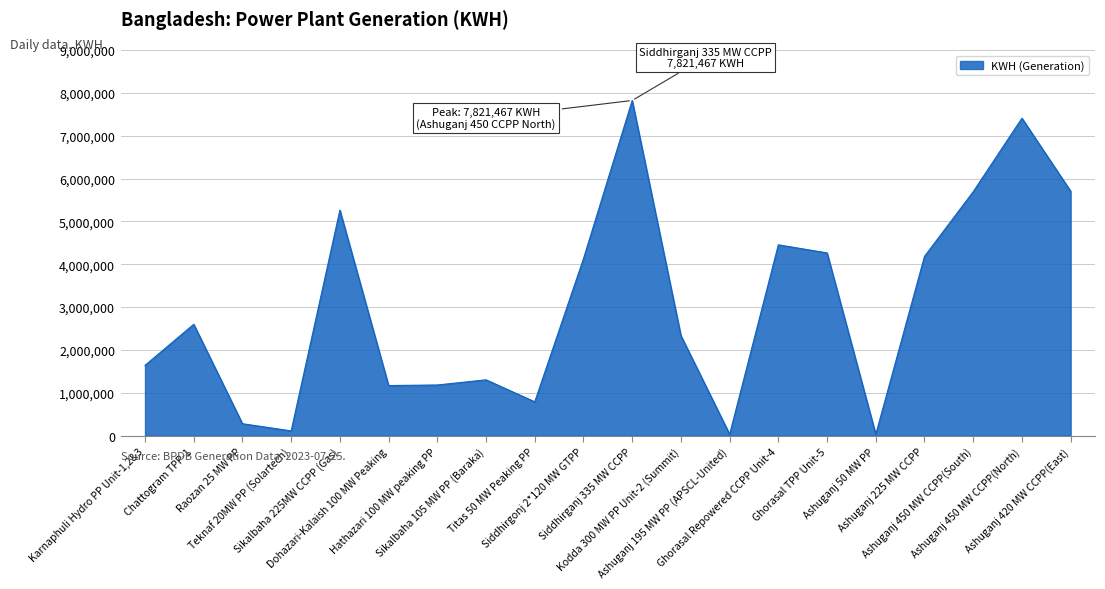

Between Ghorasal Repowered CCPP Unit-4 and Karnaphuli Hydro PP Unit-1,2&3, which is larger?

Ghorasal Repowered CCPP Unit-4